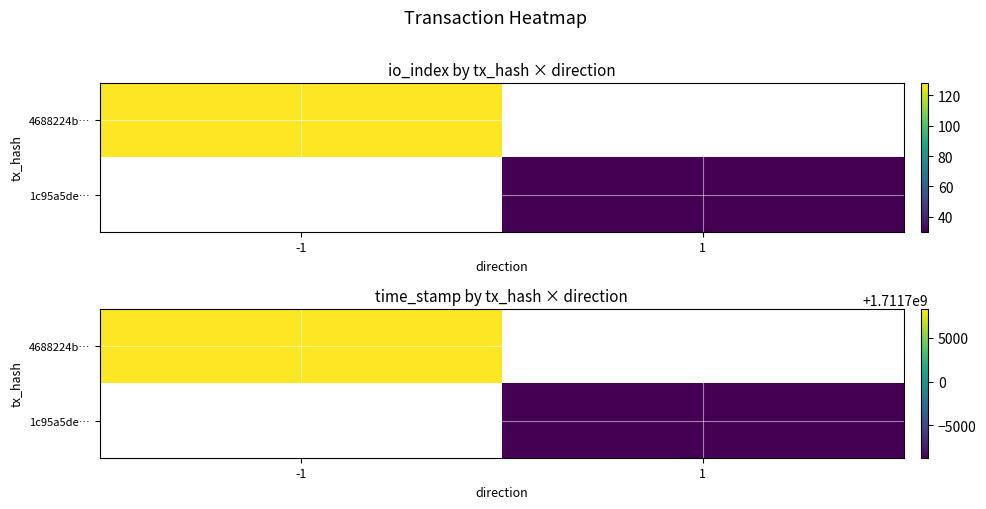

Read the 4688224b… value at -1.

1711708263.0